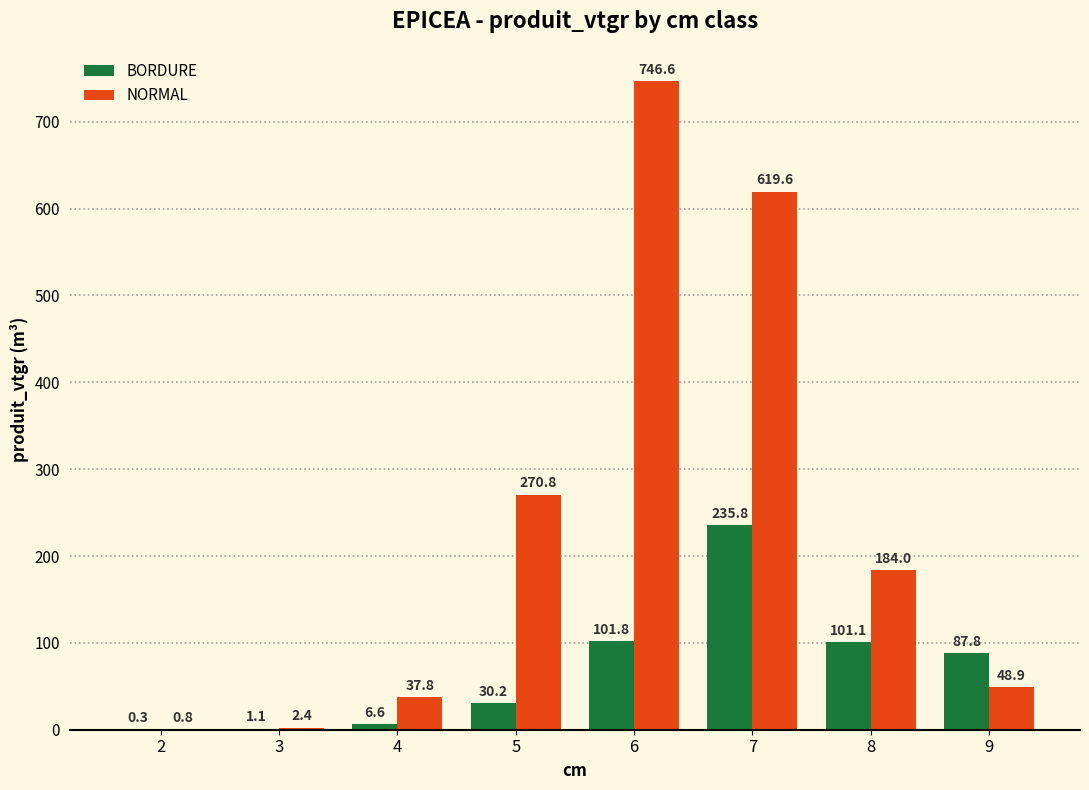

Which series changed the most between 6 and 7?

BORDURE